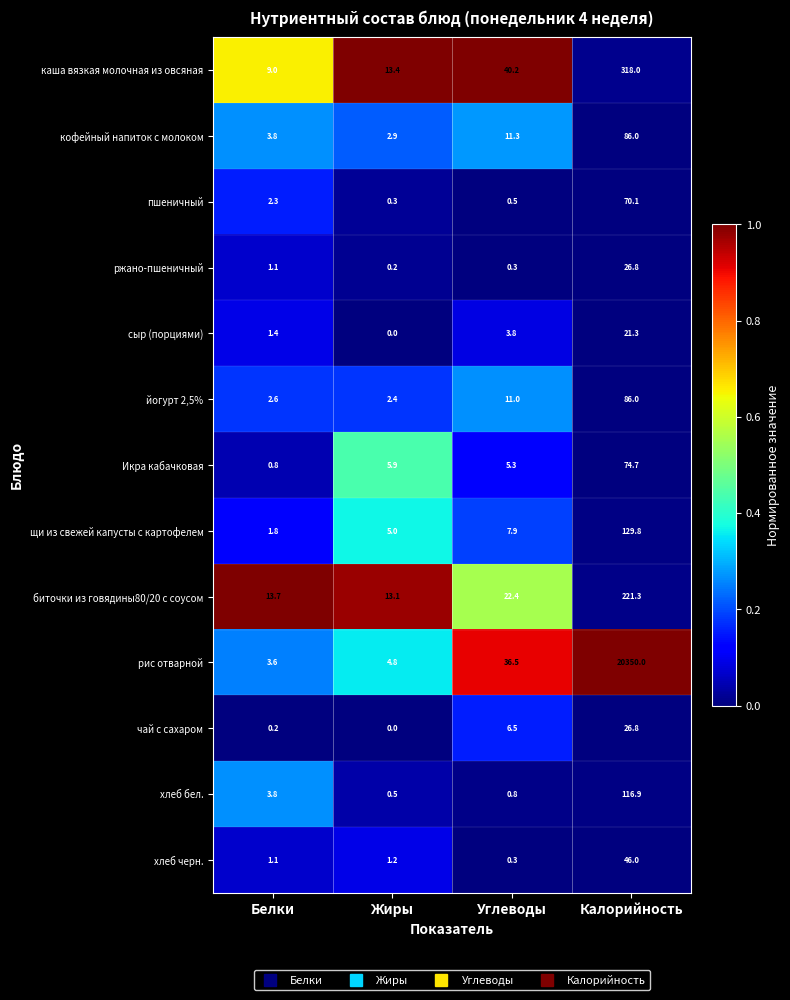

Which series has the widest spread of values?

рис отварной